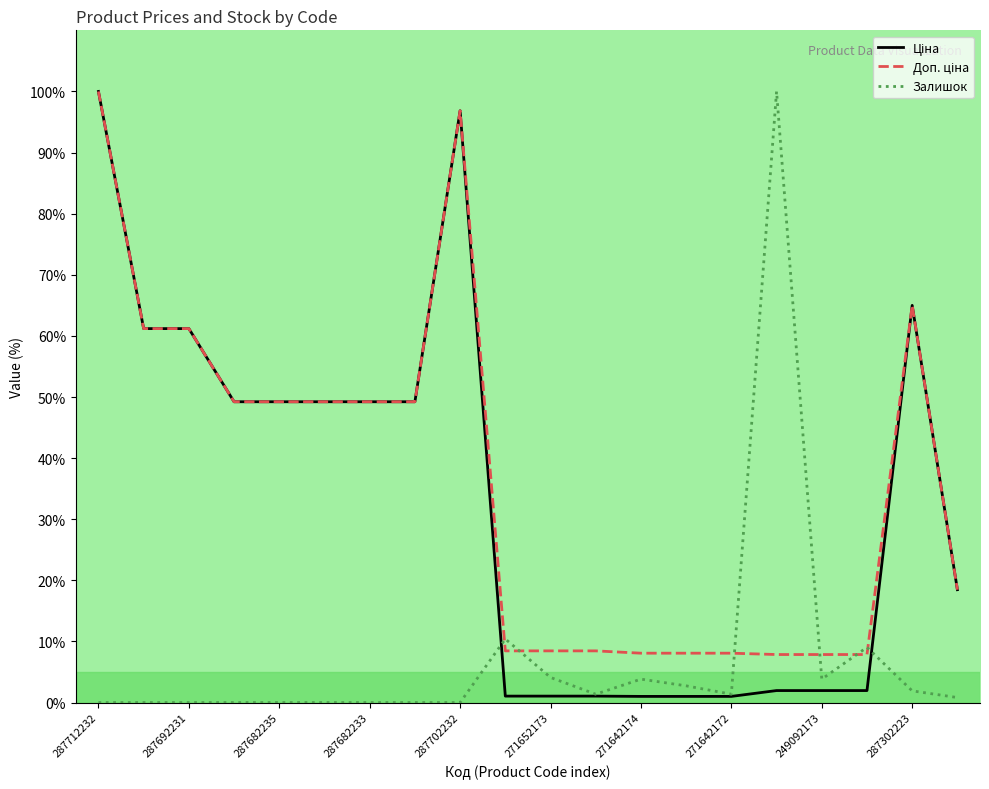

What is the maximum value shown in the chart?

100.0